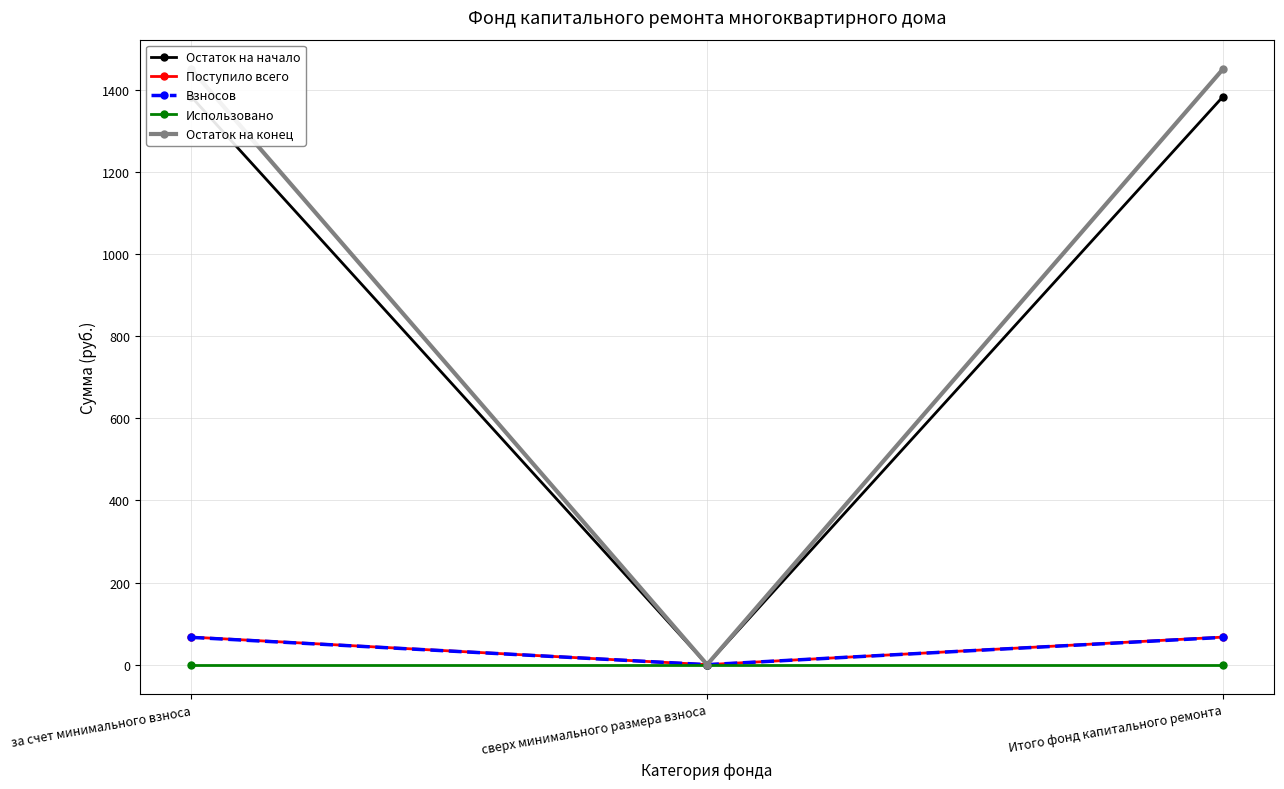

Is it true that Взносов equals 66.4 at Итого фонд капитального ремонта?

True